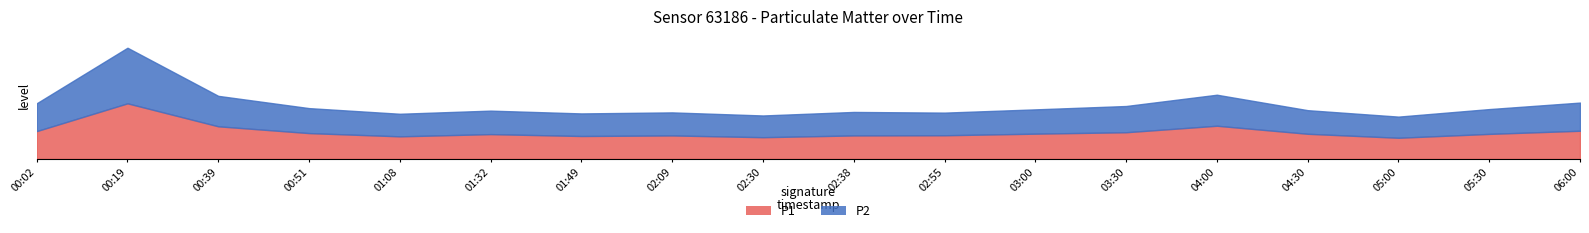

The value of P2 at 01:08 is 4.0. True or false?

True